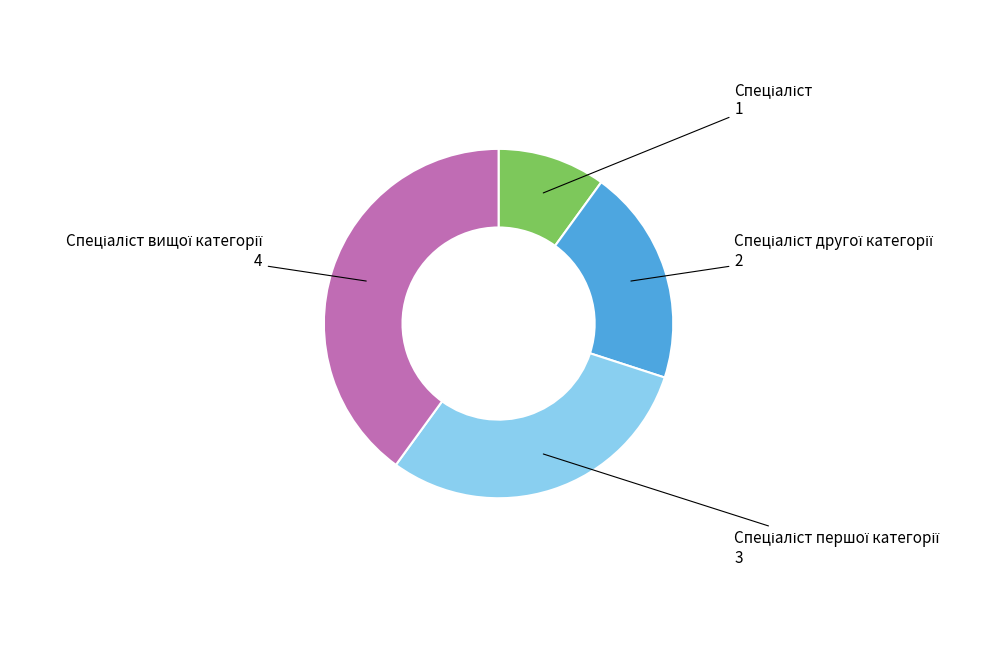

Is there a majority slice in this chart?

No